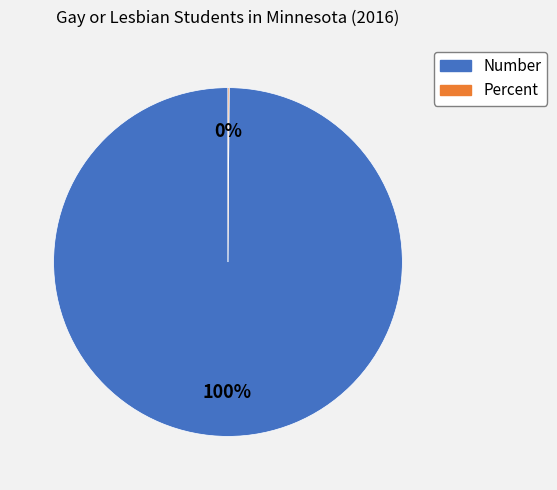

What is the majority slice?

Number